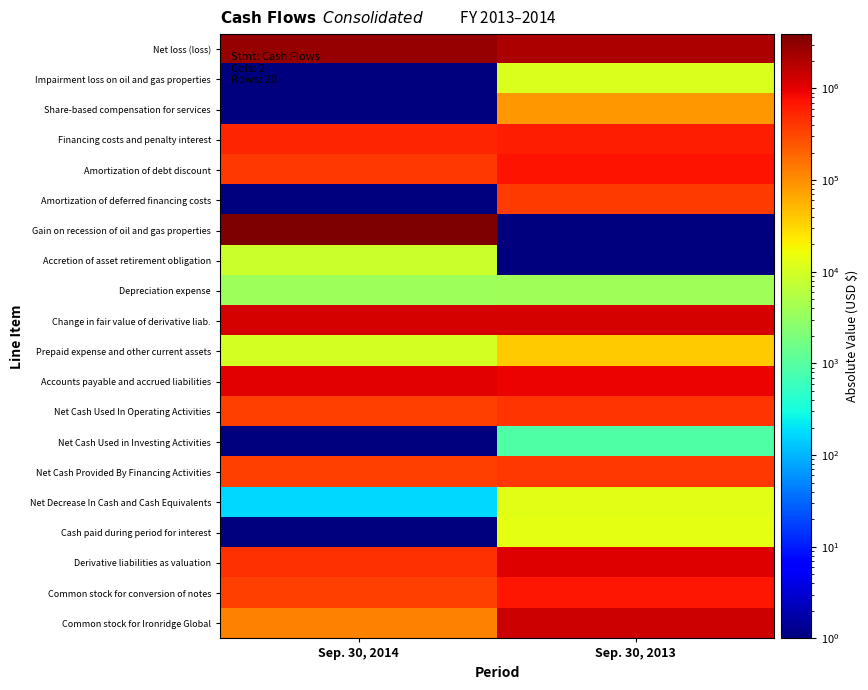

Reading right to left, extract all data points from this chart.

Net loss (loss): Sep. 30, 2013=2057150.0	Sep. 30, 2014=2744108.0
Impairment loss on oil and gas properties: Sep. 30, 2013=11623.0	Sep. 30, 2014=0.1
Share-based compensation for services: Sep. 30, 2013=84214.0	Sep. 30, 2014=0.1
Financing costs and penalty interest: Sep. 30, 2013=615823.0	Sep. 30, 2014=552232.0
Amortization of debt discount: Sep. 30, 2013=725731.0	Sep. 30, 2014=405522.0
Amortization of deferred financing costs: Sep. 30, 2013=370000.0	Sep. 30, 2014=0.1
Gain on recession of oil and gas properties: Sep. 30, 2013=0.1	Sep. 30, 2014=3915707.0
Accretion of asset retirement obligation: Sep. 30, 2013=0.1	Sep. 30, 2014=8571.0
Depreciation expense: Sep. 30, 2013=3822.0	Sep. 30, 2014=3711.0
Change in fair value of derivative liab.: Sep. 30, 2013=1216999.0	Sep. 30, 2014=1231086.0
Prepaid expense and other current assets: Sep. 30, 2013=36431.0	Sep. 30, 2014=10000.0
Accounts payable and accrued liabilities: Sep. 30, 2013=908558.0	Sep. 30, 2014=1010519.0
Net Cash Used In Operating Activities: Sep. 30, 2013=417945.0	Sep. 30, 2014=357130.0
Net Cash Used in Investing Activities: Sep. 30, 2013=866.0	Sep. 30, 2014=0.1
Net Cash Provided By Financing Activities: Sep. 30, 2013=405750.0	Sep. 30, 2014=356964.0
Net Decrease In Cash and Cash Equivalents: Sep. 30, 2013=13061.0	Sep. 30, 2014=166.0
Cash paid during period for interest: Sep. 30, 2013=13650.0	Sep. 30, 2014=0.1
Derivative liabilities as valuation: Sep. 30, 2013=1085227.0	Sep. 30, 2014=447763.0
Common stock for conversion of notes: Sep. 30, 2013=671100.0	Sep. 30, 2014=352320.0
Common stock for Ironridge Global: Sep. 30, 2013=1421595.0	Sep. 30, 2014=119070.0